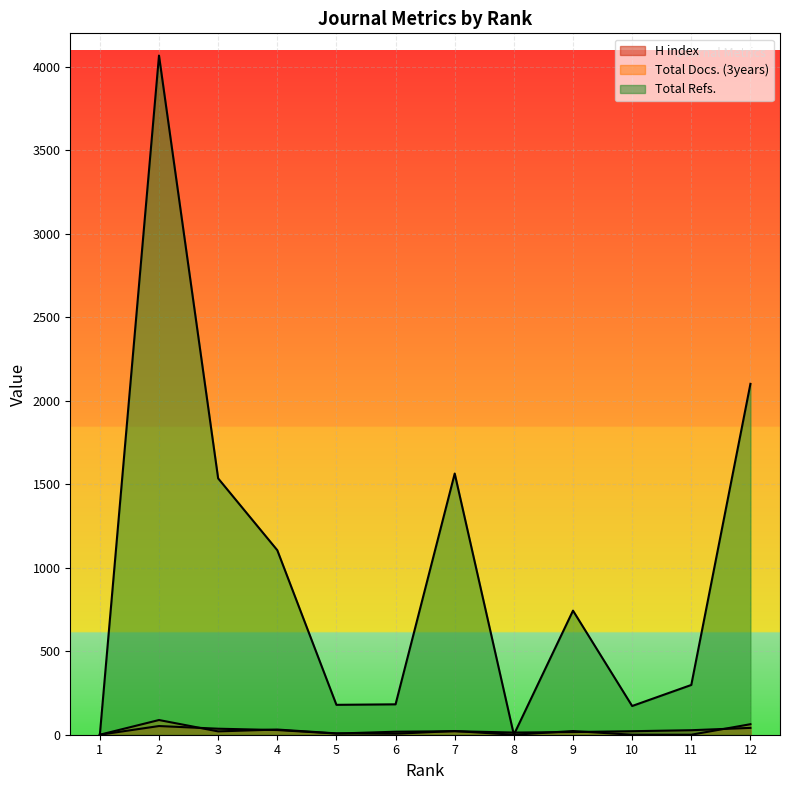

What is the sum of the Total Refs. values at 3 and 9?

2278